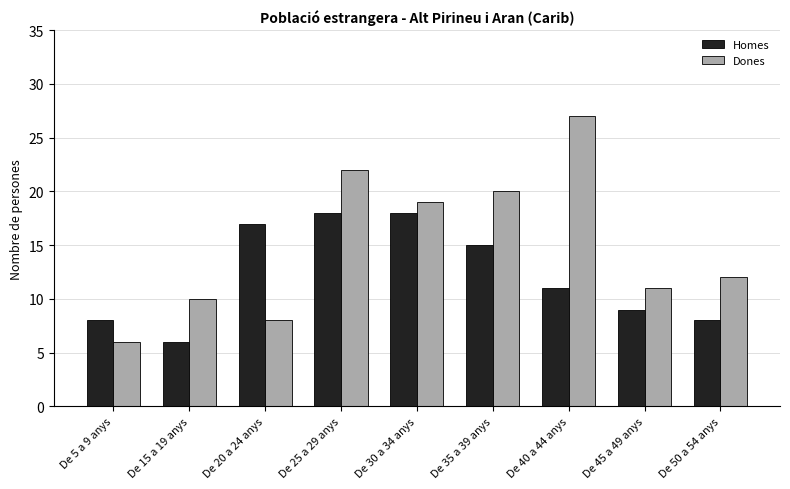

What is the spread (max minus min) of values at De 25 a 29 anys?

4